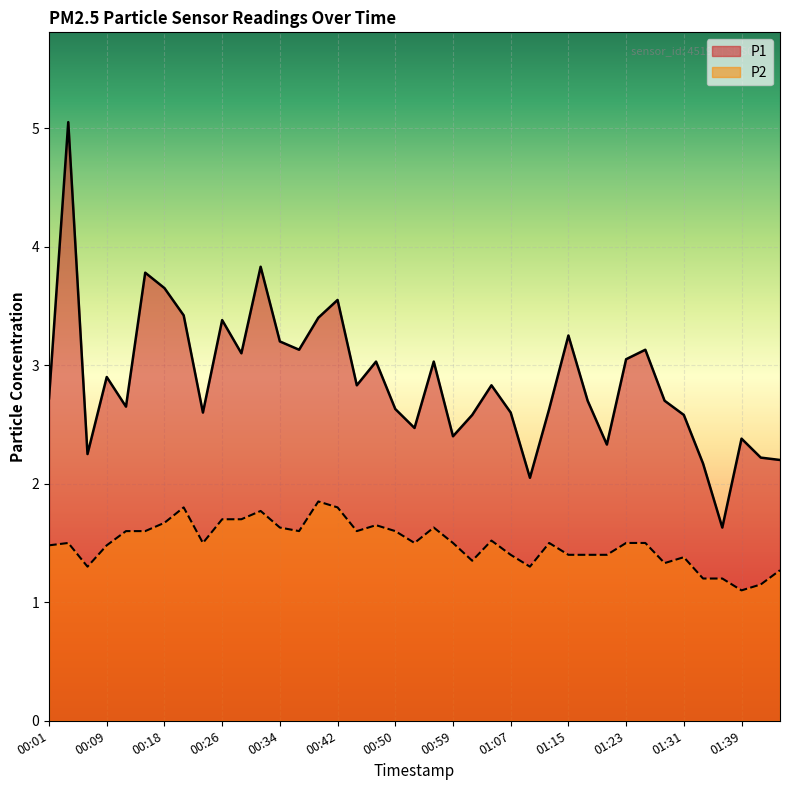

True or false: P1 has more than 0 interior local peaks.

True